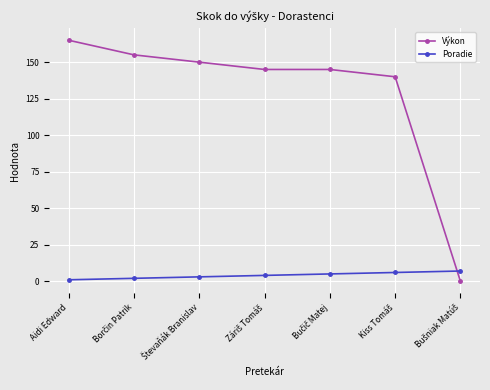

What is the difference between the maximum and second lowest values in the Poradie series?

5